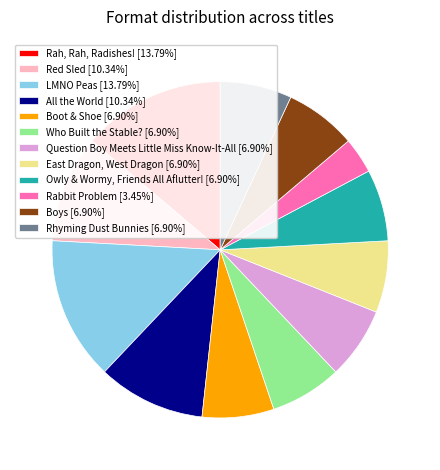

What is the ratio of the value at Rabbit Problem [3.45%] to the value at Owly & Wormy, Friends All Aflutter! [6.90%]?

0.5